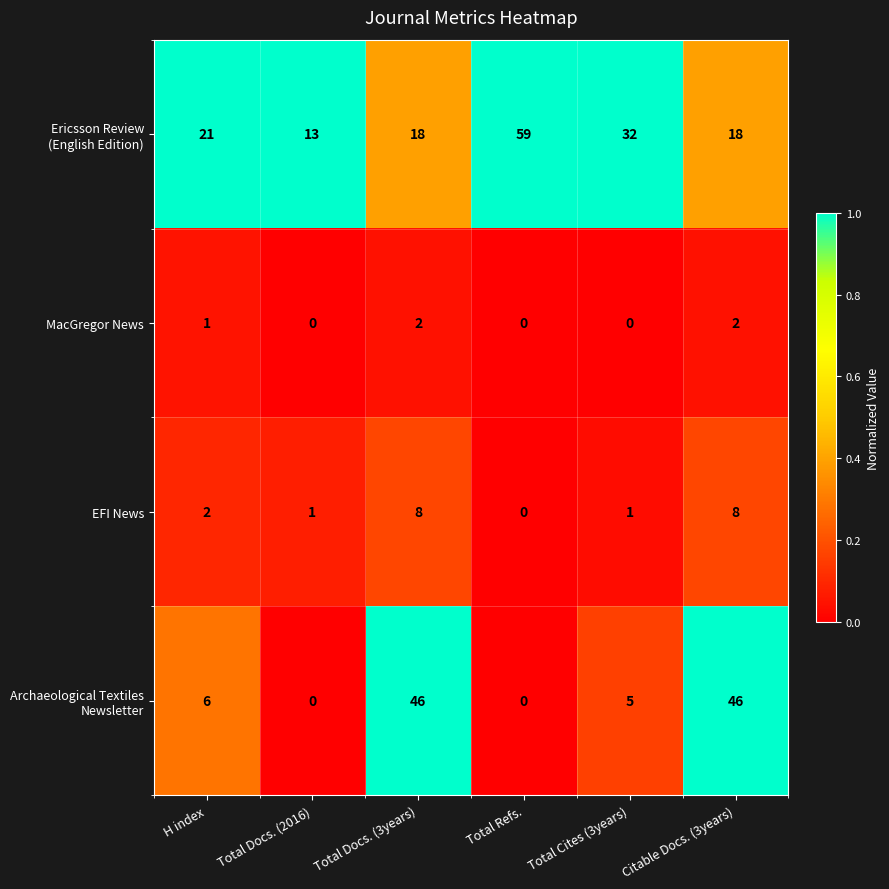

What is the spread (max minus min) of values at Total Cites (3years)?

32